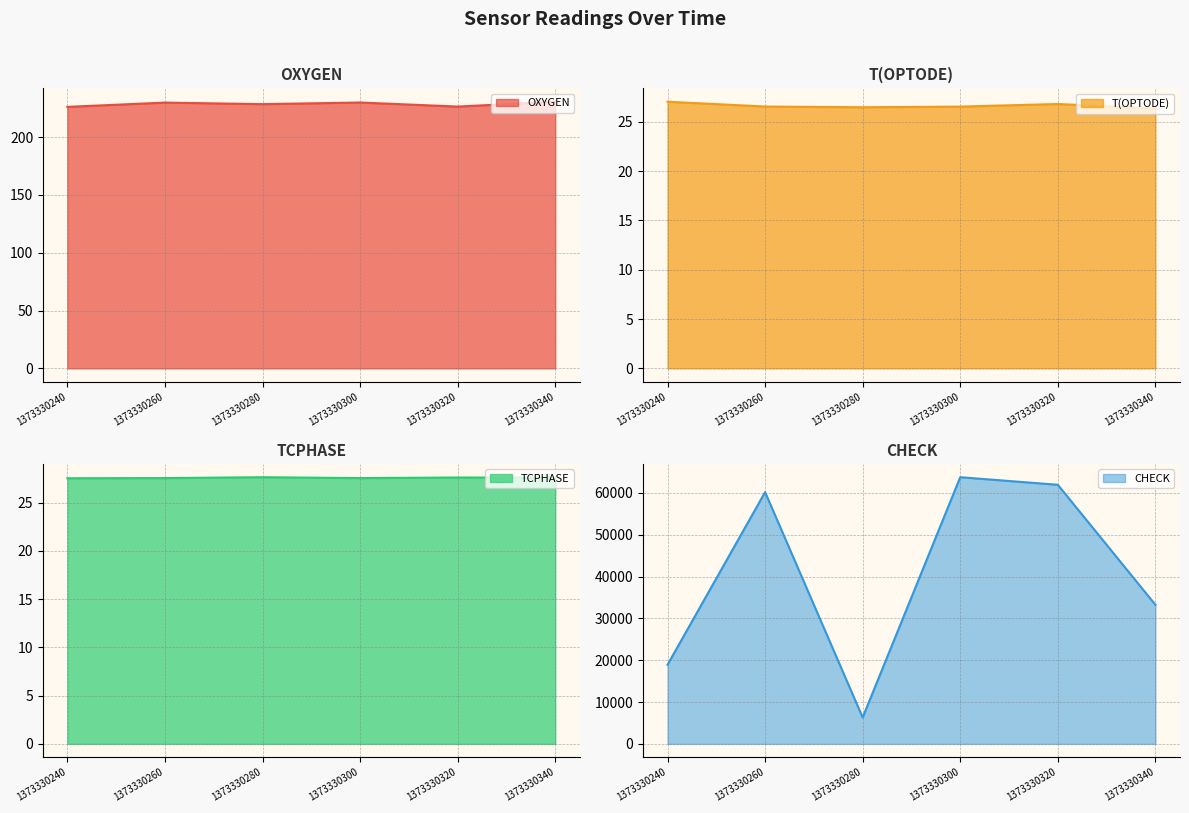

What is the approximate value of CHECK at 1373330260?

60188